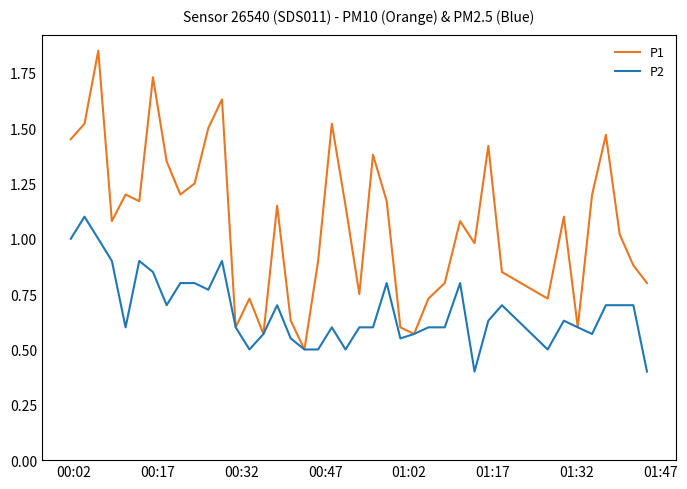

What is the minimum value shown in the chart?

0.4